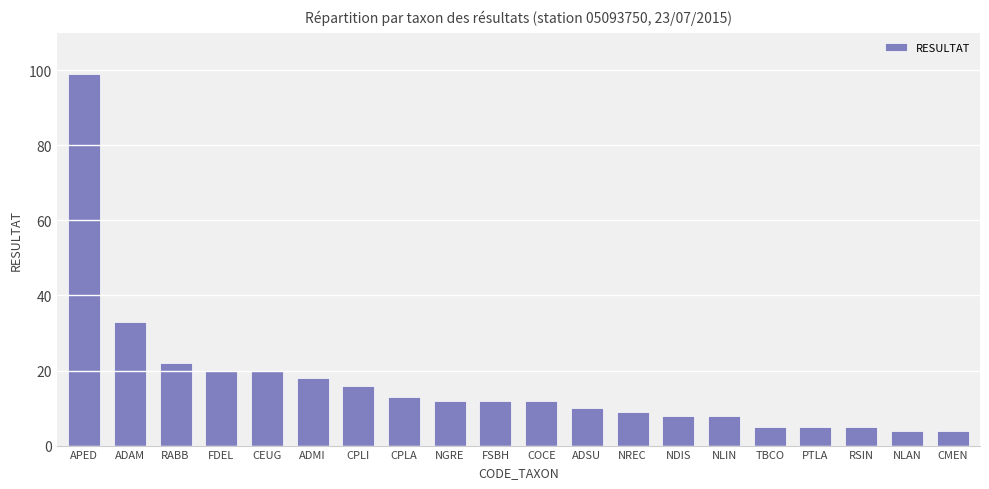

Between CEUG and CMEN, which is larger?

CEUG